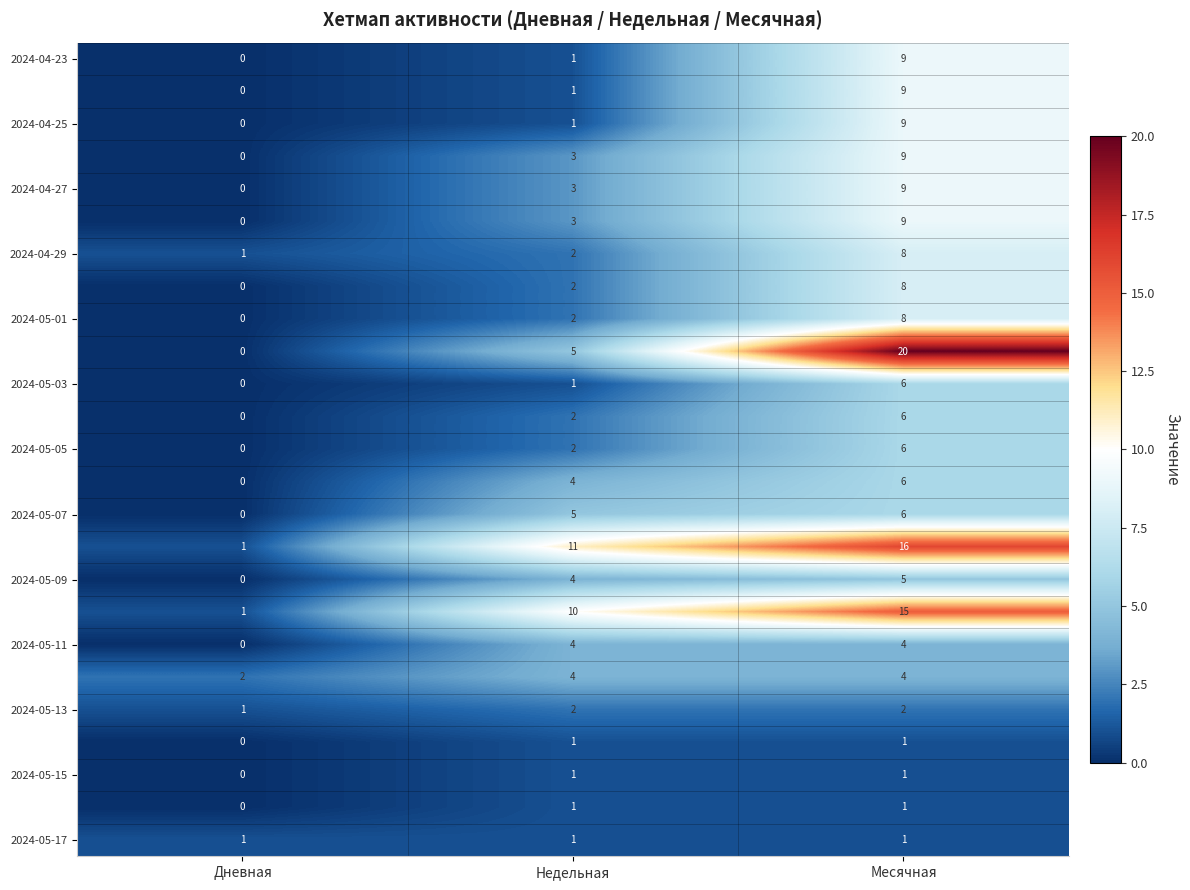

What is the spread (max minus min) of values at Недельная?

10